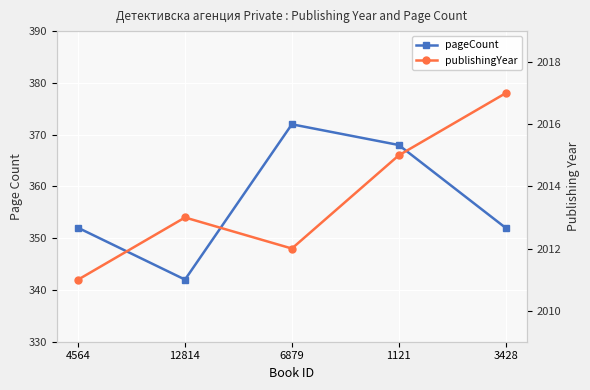

Where is pageCount nearest to the value 357?

4564